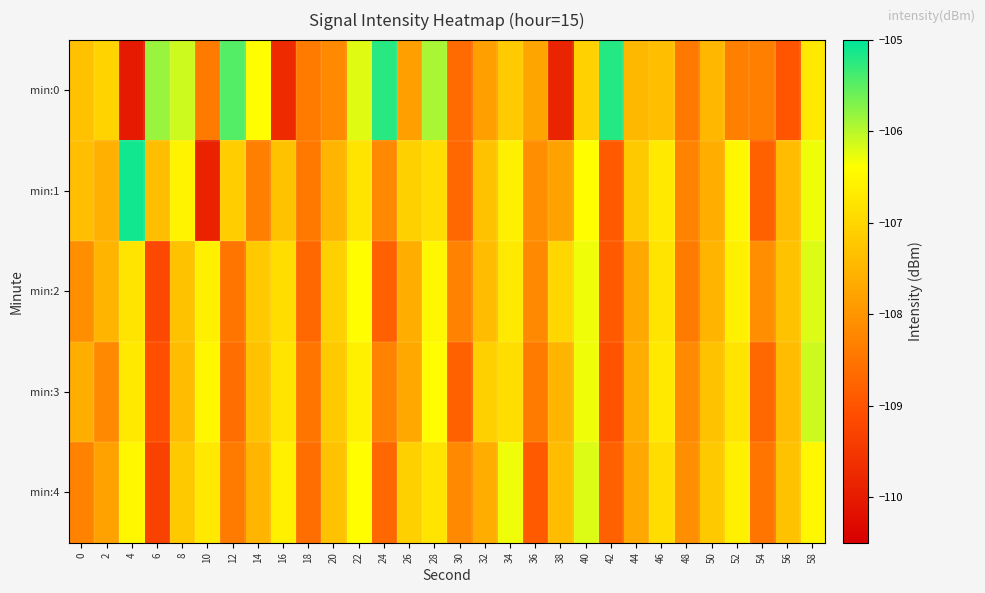

Reading right to left, extract all data points from this chart.

min:0: 58=-106.7	56=-109.0	54=-108.3	52=-108.3	50=-107.5	48=-108.4	46=-107.4	44=-107.5	42=-105.2	40=-107.1	38=-109.8	36=-107.8	34=-107.2	32=-107.8	30=-108.7	28=-105.9	26=-107.8	24=-105.2	22=-106.2	20=-108.2	18=-108.4	16=-109.7	14=-106.4	12=-105.5	10=-108.4	8=-106.1	6=-105.8	4=-110.0	2=-107.0	0=-107.3
min:1: 58=-106.3	56=-107.4	54=-108.8	52=-106.5	50=-107.6	48=-108.3	46=-106.7	44=-107.2	42=-108.9	40=-106.4	38=-107.8	36=-108.1	34=-106.6	32=-107.3	30=-108.7	28=-106.9	26=-107.1	24=-108.2	22=-106.8	20=-107.5	18=-108.4	16=-107.3	14=-108.3	12=-107.1	10=-109.9	8=-106.6	6=-107.4	4=-105.1	2=-107.6	0=-107.3
min:2: 58=-106.2	56=-107.3	54=-108.1	52=-106.6	50=-107.5	48=-108.4	46=-106.8	44=-107.7	42=-108.9	40=-106.3	38=-107.0	36=-108.2	34=-106.7	32=-107.4	30=-108.3	28=-106.5	26=-107.6	24=-108.8	22=-106.4	20=-107.1	18=-108.7	16=-106.9	14=-107.2	12=-108.5	10=-106.6	8=-107.3	6=-109.2	4=-106.8	2=-107.5	0=-108.1
min:3: 58=-106.1	56=-107.4	54=-108.7	52=-106.8	50=-107.3	48=-108.2	46=-106.7	44=-107.6	42=-109.0	40=-106.3	38=-107.5	36=-108.4	34=-106.9	32=-107.1	30=-108.8	28=-106.4	26=-107.7	24=-108.3	22=-106.6	20=-107.2	18=-108.5	16=-106.8	14=-107.3	12=-108.6	10=-106.5	8=-107.4	6=-109.1	4=-106.7	2=-108.2	0=-107.6
min:4: 58=-106.5	56=-107.3	54=-108.5	52=-106.6	50=-107.2	48=-108.1	46=-106.9	44=-107.7	42=-108.8	40=-106.2	38=-107.4	36=-108.9	34=-106.3	32=-107.6	30=-108.2	28=-106.8	26=-107.1	24=-108.7	22=-106.4	20=-107.3	18=-108.6	16=-106.6	14=-107.5	12=-108.4	10=-106.7	8=-107.2	6=-109.3	4=-106.5	2=-107.8	0=-108.3